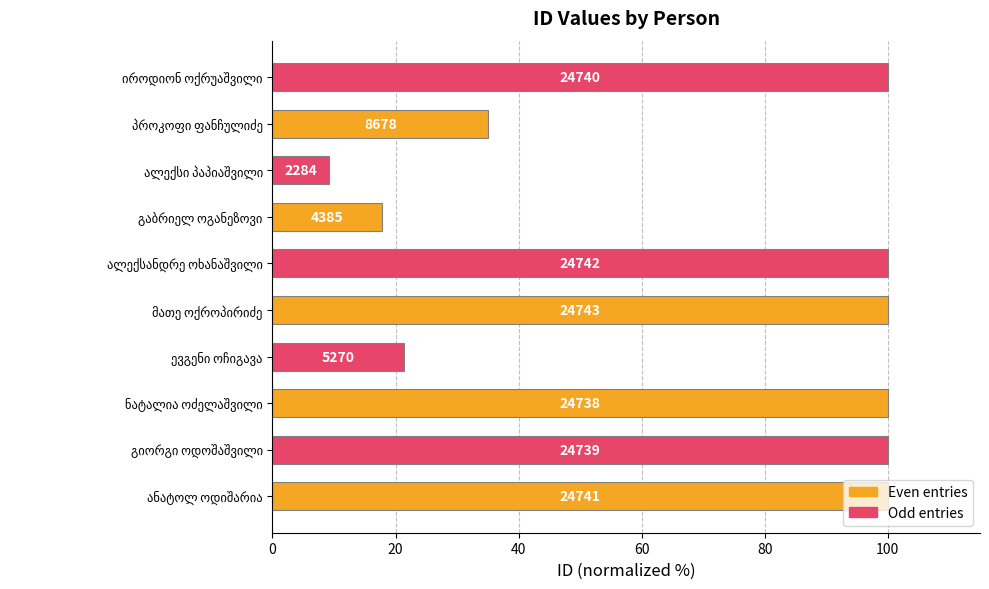

What is the sum of all values?

683.3